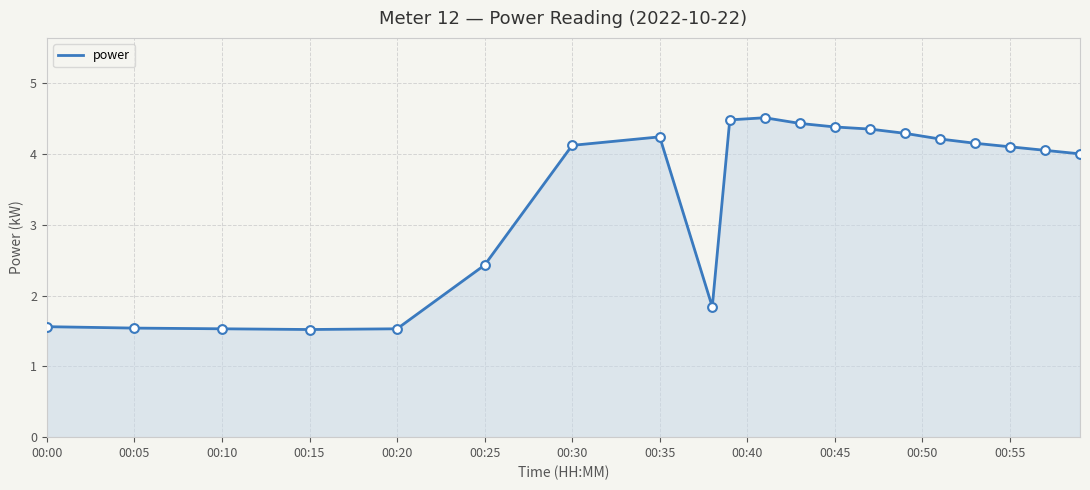

What is the smallest value displayed?

1.5